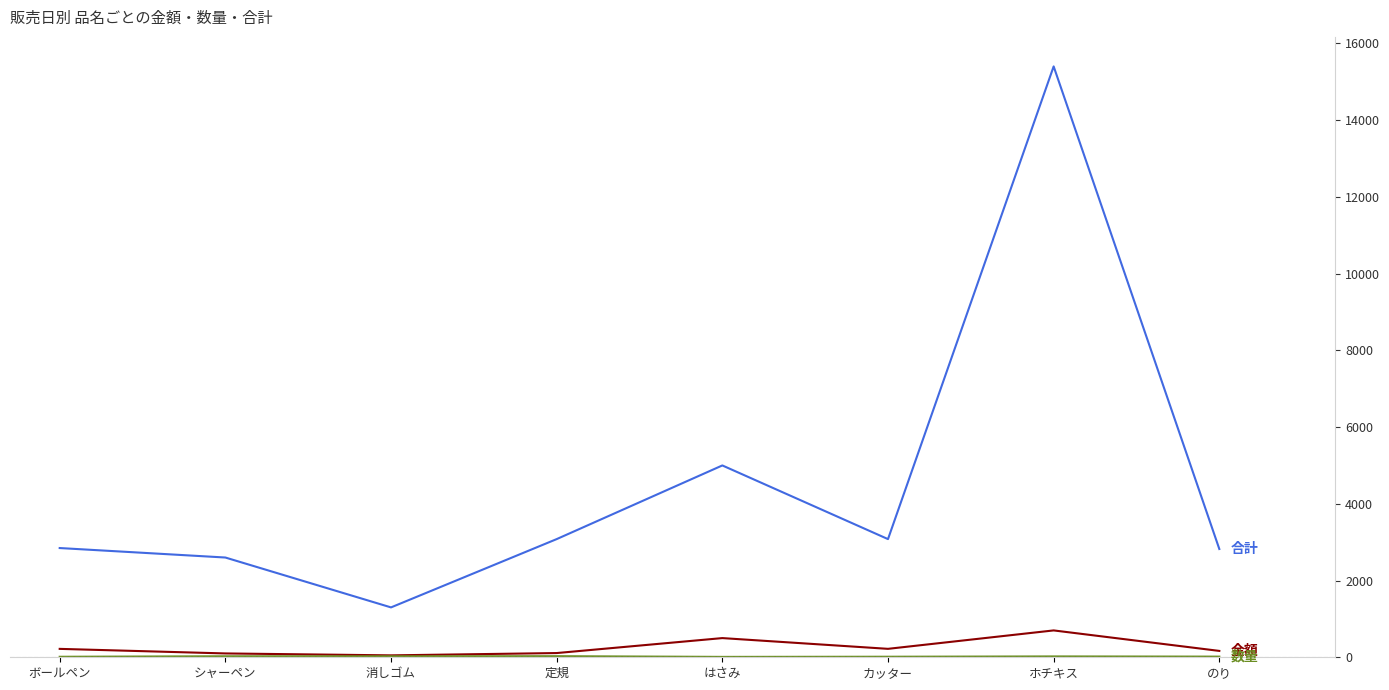

What is the greatest value displayed?

15400